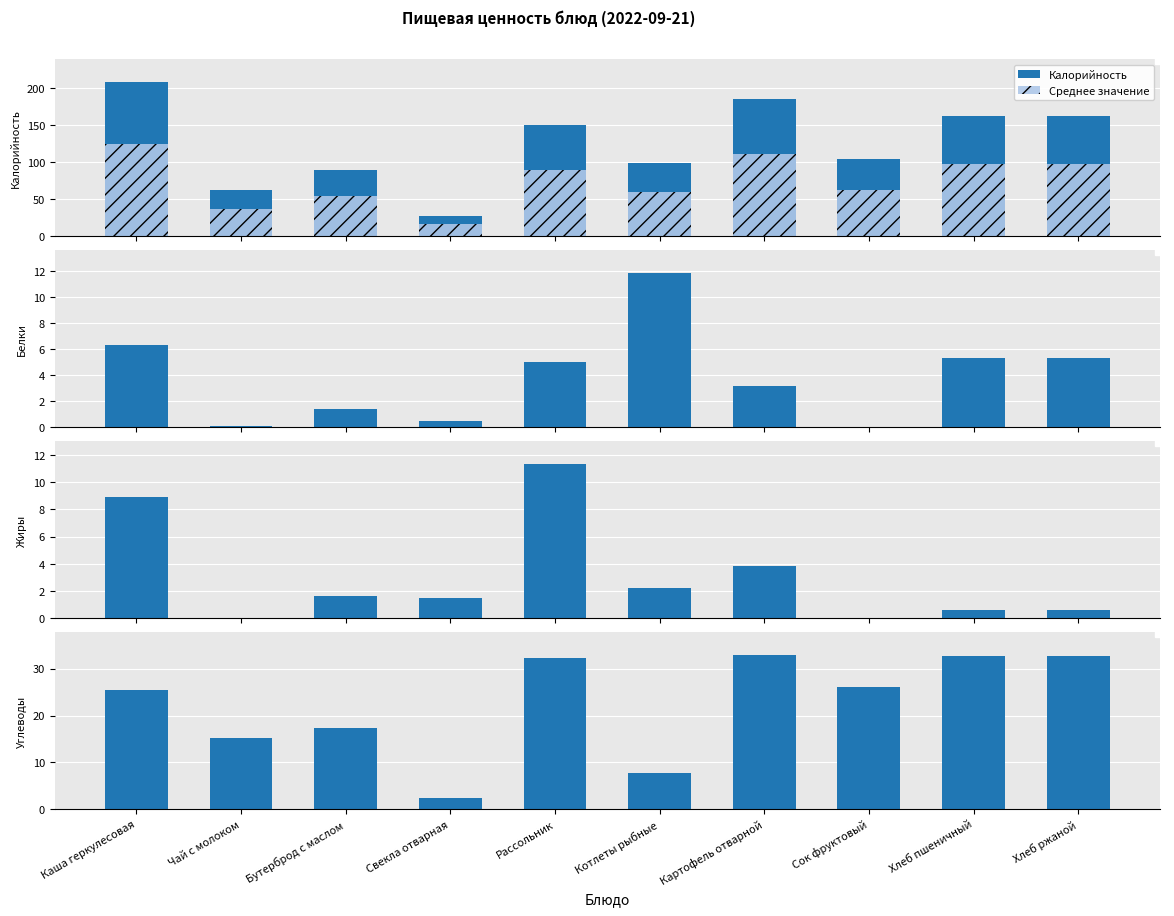

Where is Жиры nearest to the value 5?

Картофель отварной